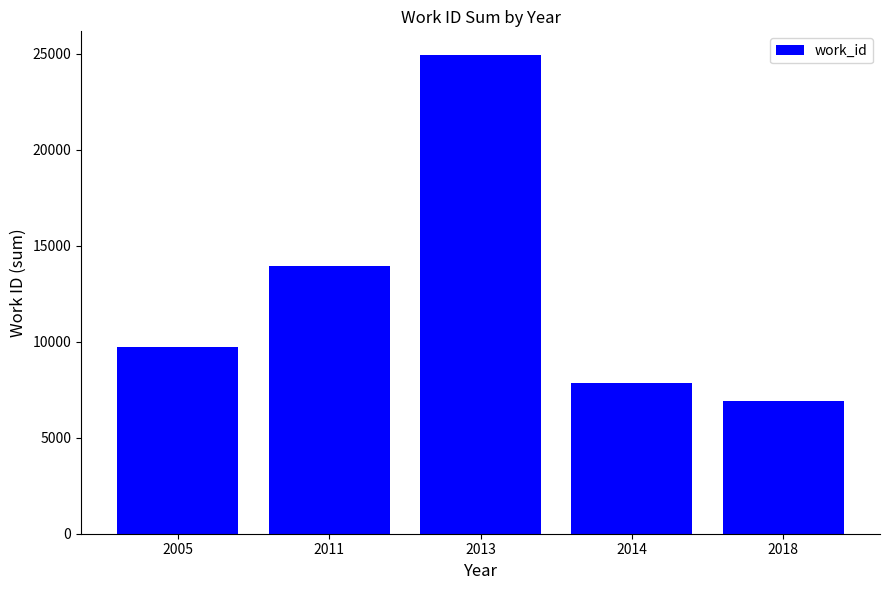

List the labels in order of value, largest first.

2013, 2011, 2005, 2014, 2018